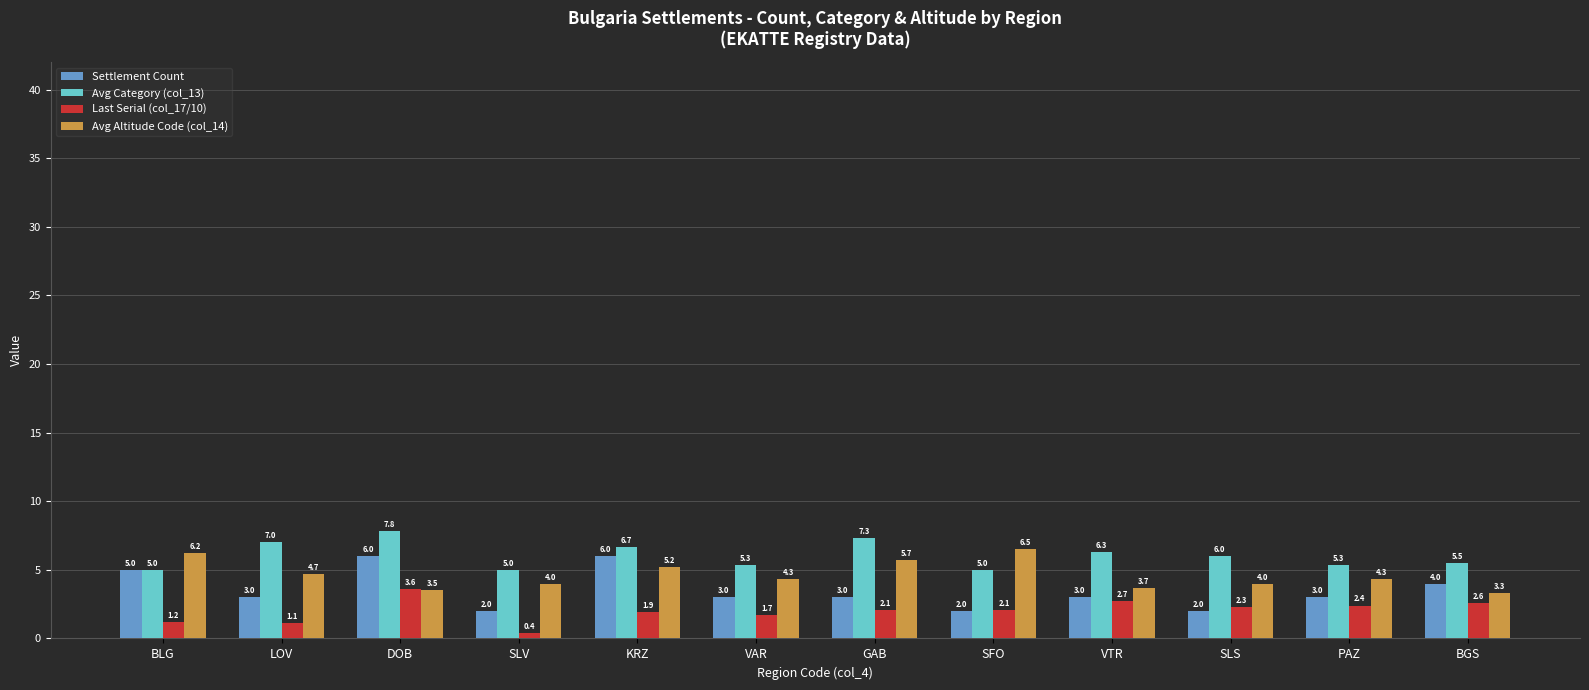

What is the difference between the highest and lowest values at SLS?

4.0